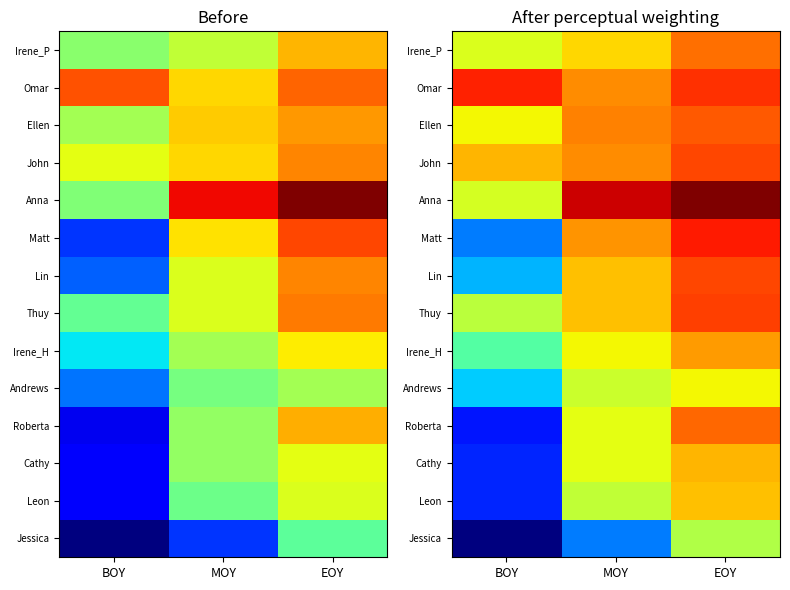

What is the total value across all series at MOY?

67.3